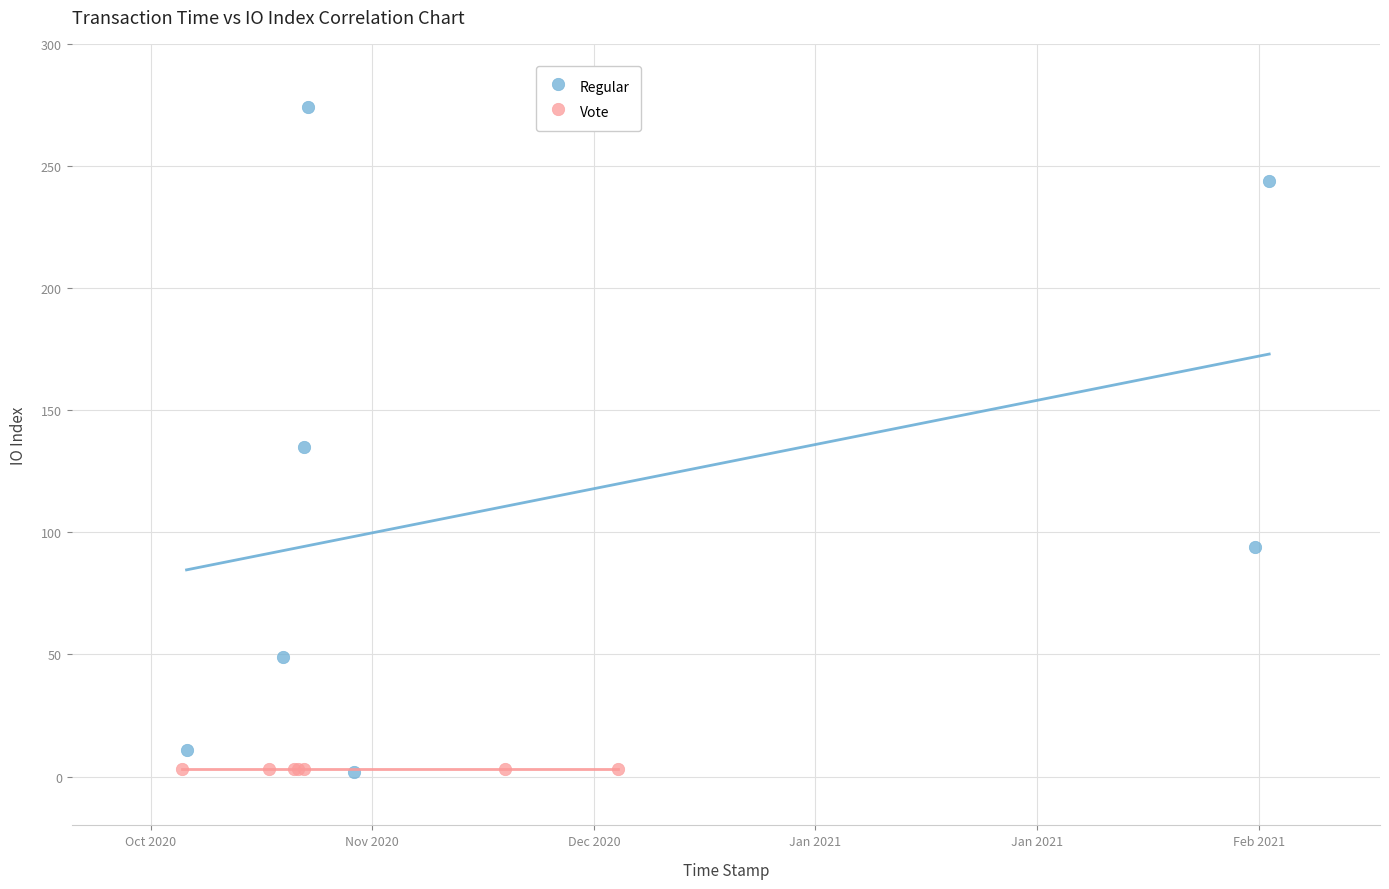

What are all the series names shown in the legend?

Regular, Vote